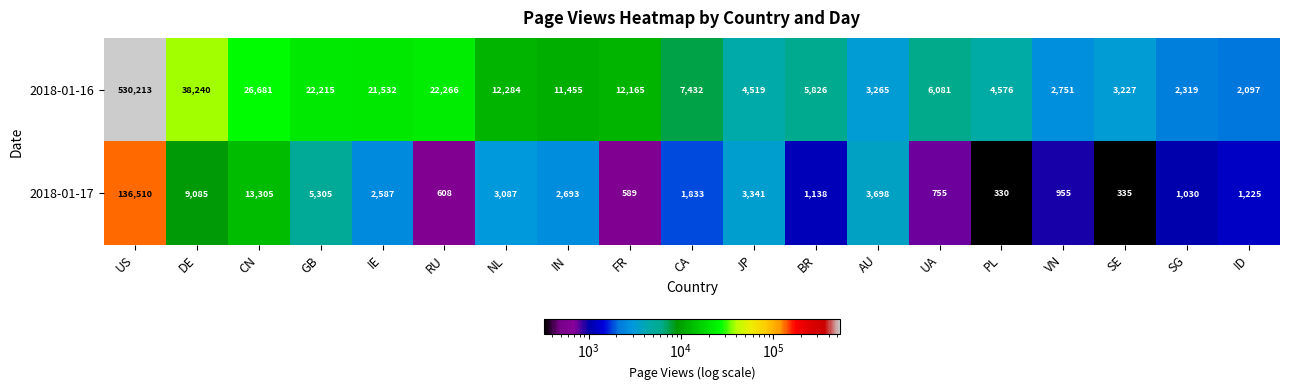

Is the value of 2018-01-16 at IE greater than the value of 2018-01-17 at FR?

Yes